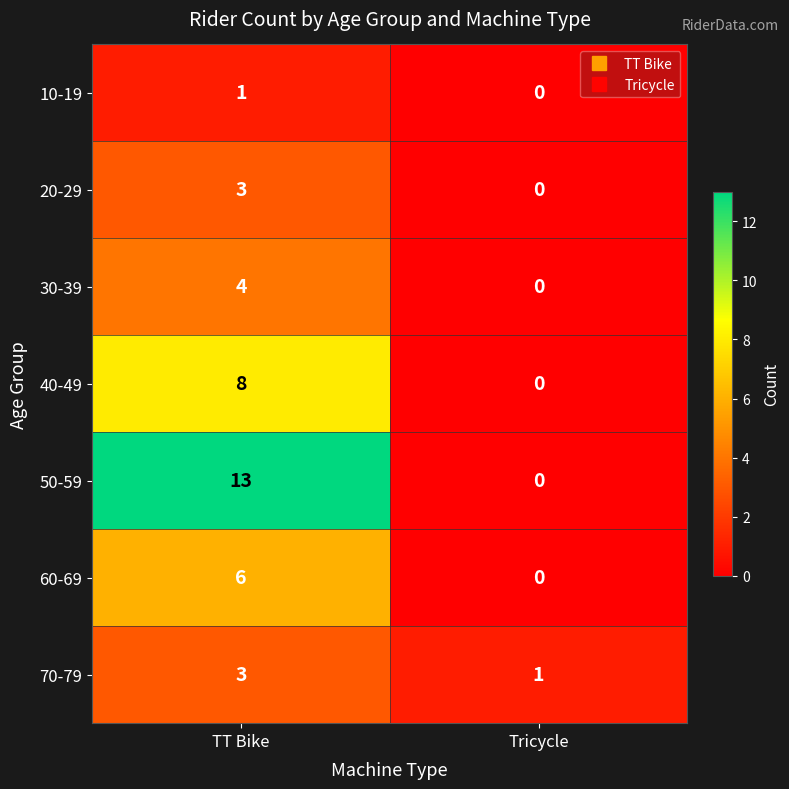

Count the number of data series in this chart.

7